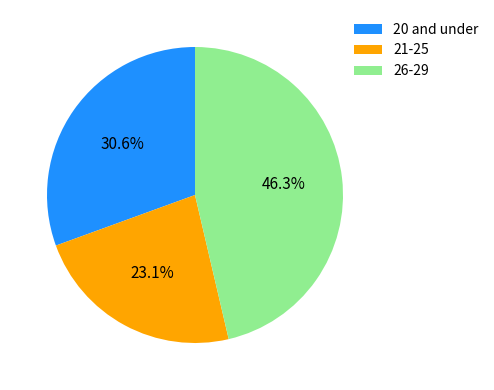

Does any single category account for the majority?

No